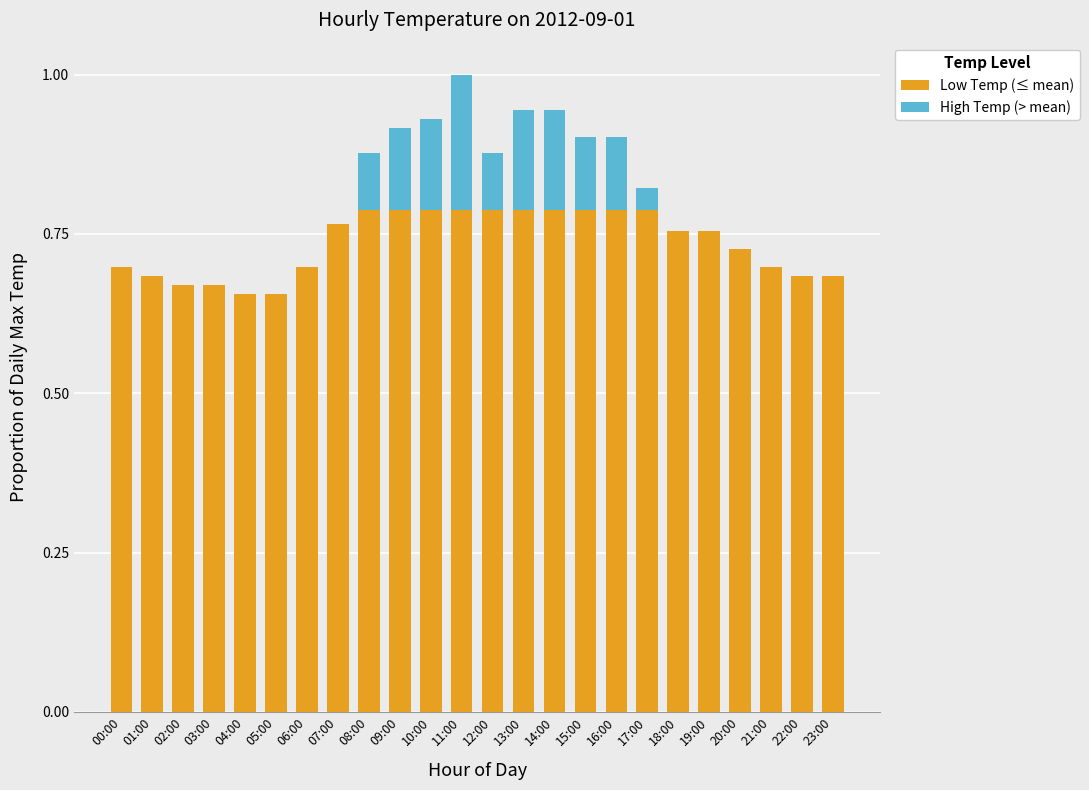

At which category is the sum across all series the highest?

11:00